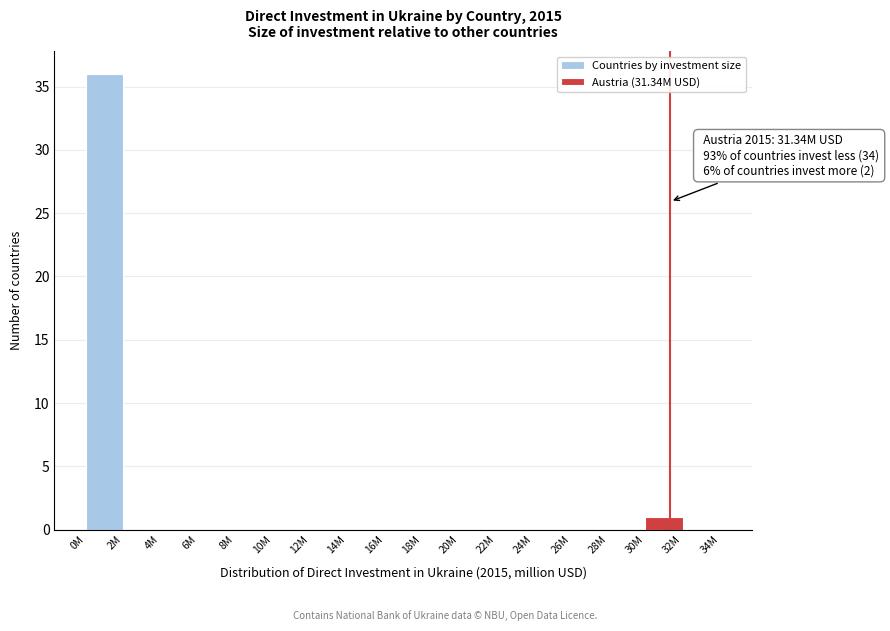

Reading left to right, extract all data points from this chart.

0M=36	2M=0	4M=0	6M=0	8M=0	10M=0	12M=0	14M=0	16M=0	18M=0	20M=0	22M=0	24M=0	26M=0	28M=0	30M=1	32M=0